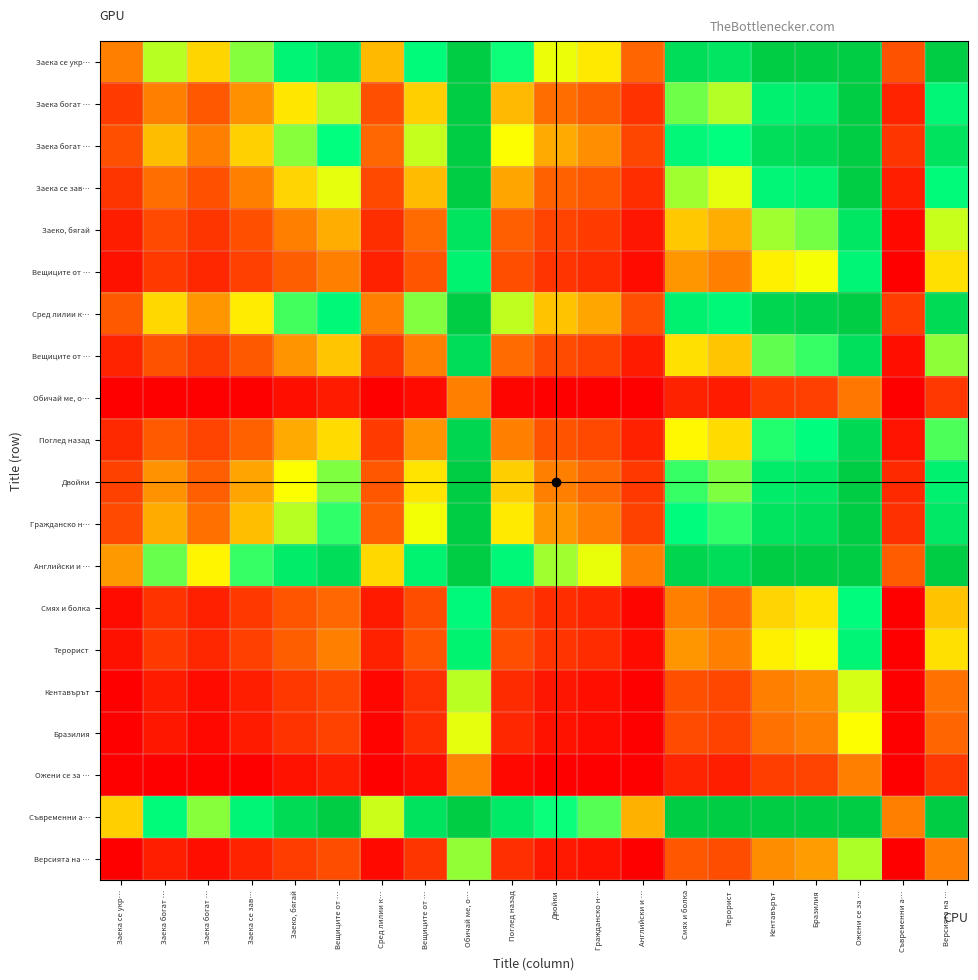

Which label corresponds to the smallest value in the chart?

Съвременни а…